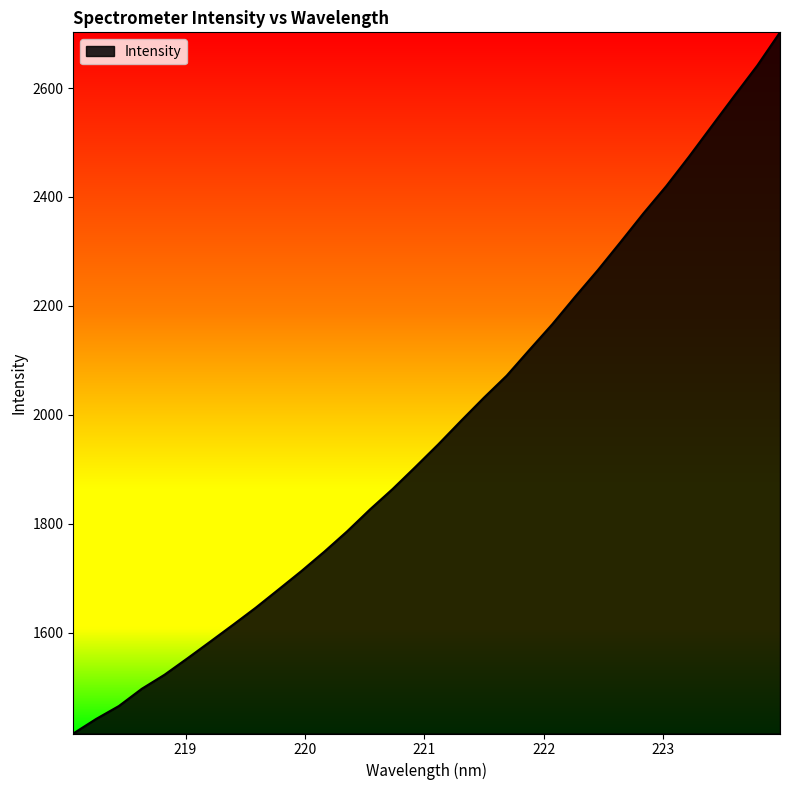

How many series are shown in this chart?

1